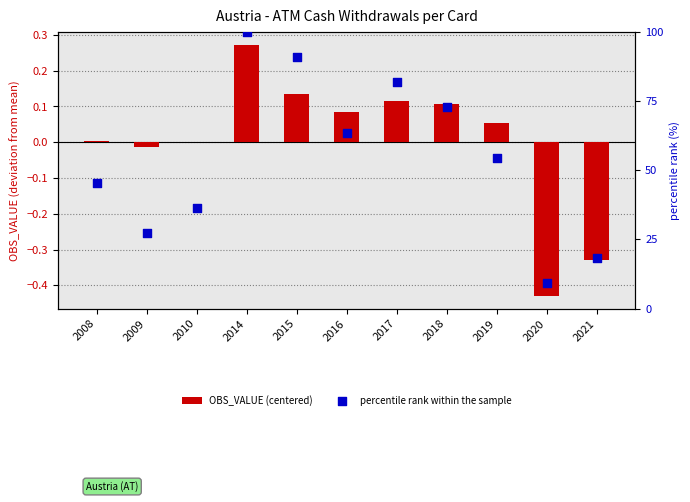

Which series has the largest total across all categories?

percentile rank within the sample